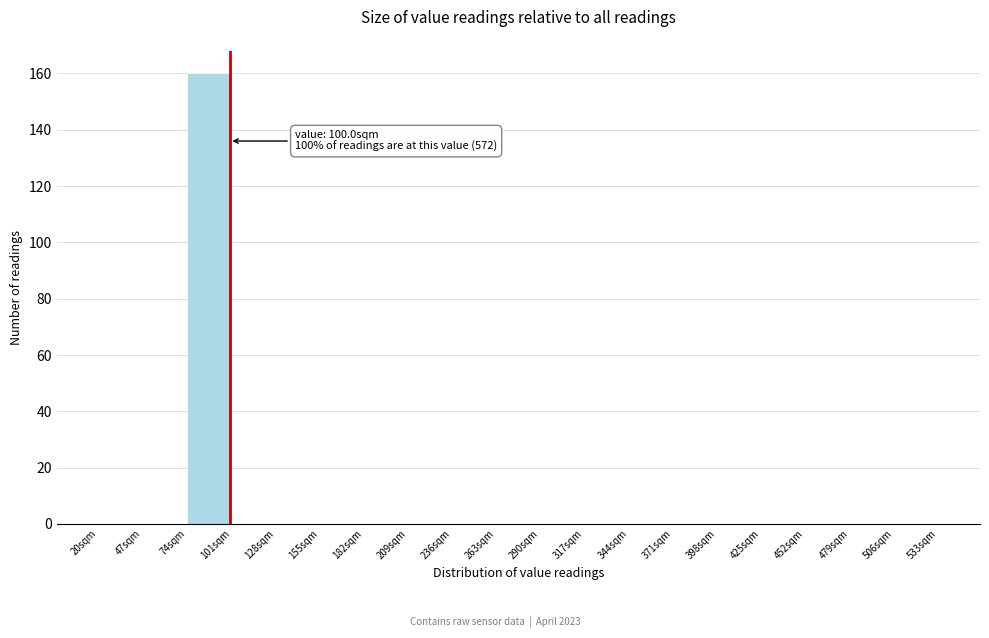

Which range on the x-axis has the tallest bar?

74 to 101